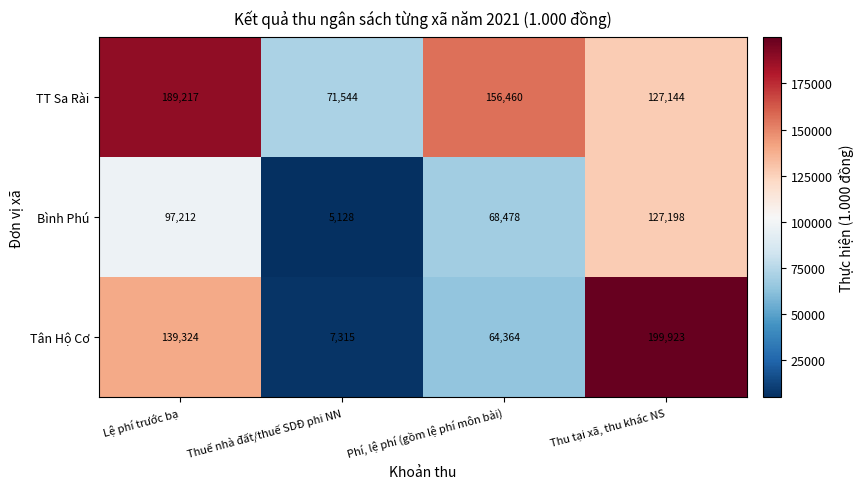

True or false: Tân Hộ Cơ has a value of 92660 at Phí, lệ phí (gồm lệ phí môn bài).

False